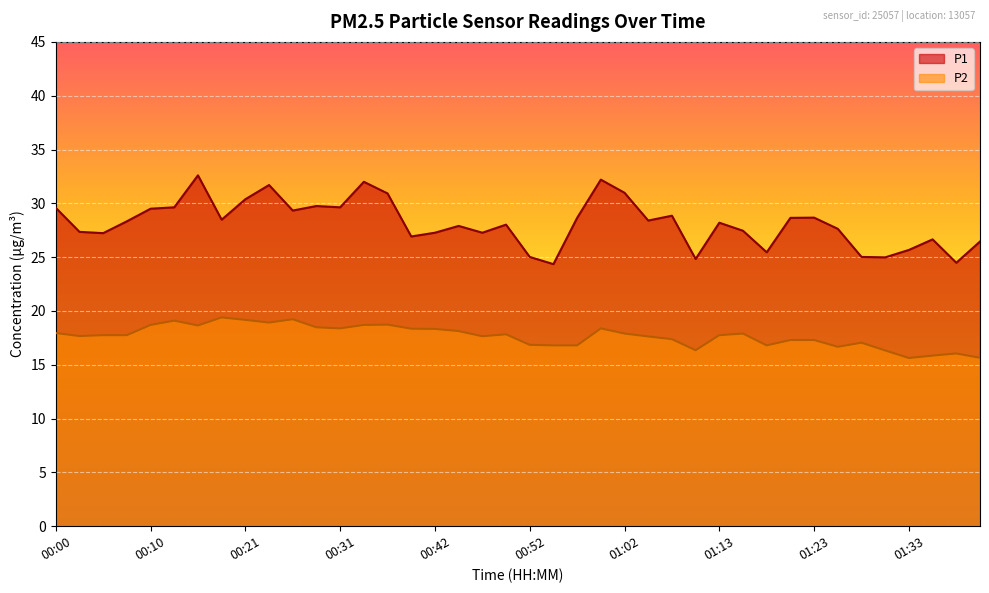

How many data points in P2 are above 17?

29